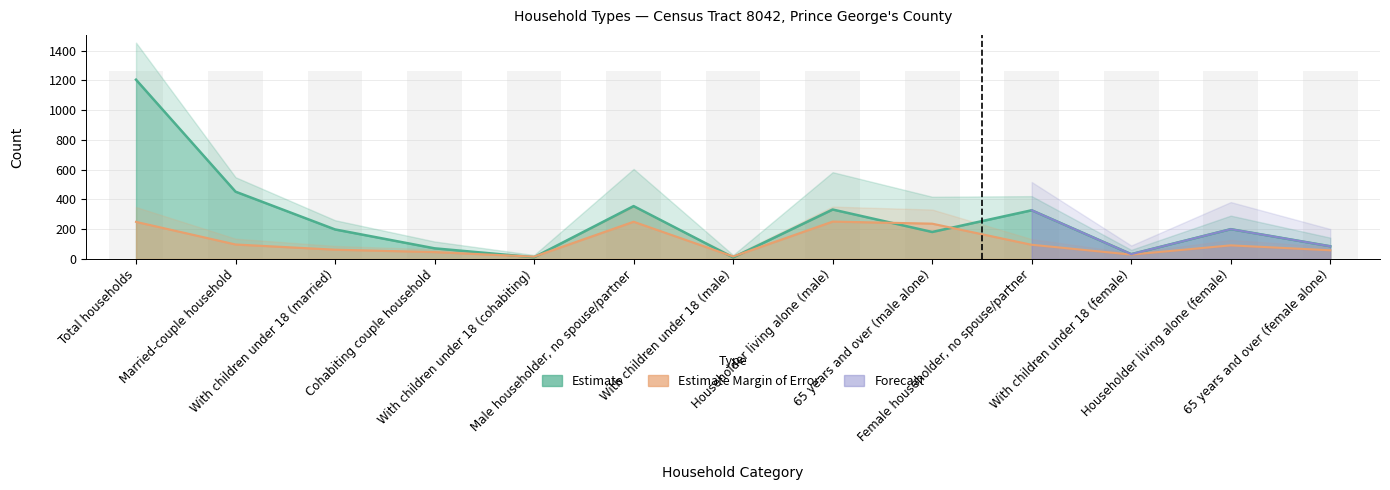

What is the maximum value for Estimate?

1205